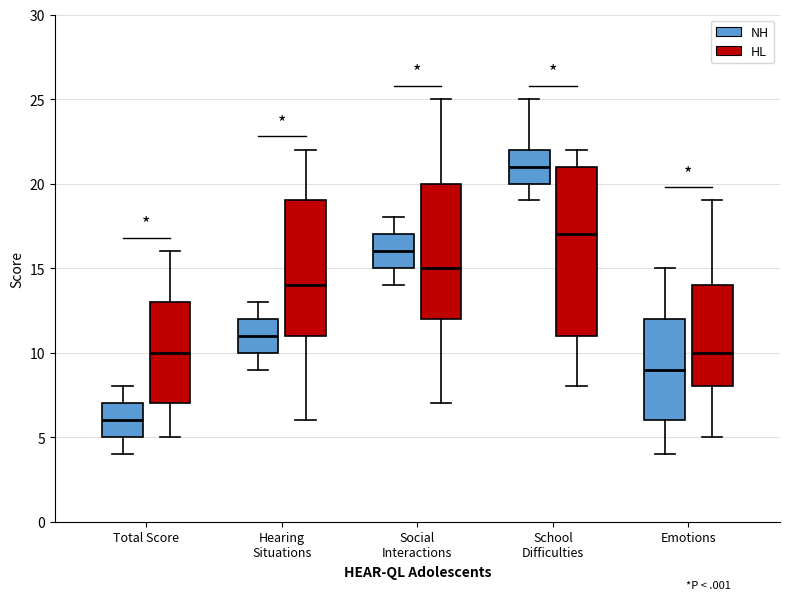

Reading left to right, transcribe this box plot: for each box, give where its median line is, the range the box spans, and where its two whiskers end, as read against the y-axis. The values are not printed on the chart, so give them approximately, as read against the axis.

Total Score (NH): median 6, box 5 to 7, whiskers 4 to 8
Total Score (HL): median 10, box 7 to 13, whiskers 5 to 16
Hearing Situations (NH): median 11, box 10 to 12, whiskers 9 to 13
Hearing Situations (HL): median 14, box 11 to 19, whiskers 6 to 22
Social Interactions (NH): median 16, box 15 to 17, whiskers 14 to 18
Social Interactions (HL): median 15, box 12 to 20, whiskers 7 to 25
School Difficulties (NH): median 21, box 20 to 22, whiskers 19 to 25
School Difficulties (HL): median 17, box 11 to 21, whiskers 8 to 22
Emotions (NH): median 9, box 6 to 12, whiskers 4 to 15
Emotions (HL): median 10, box 8 to 14, whiskers 5 to 19